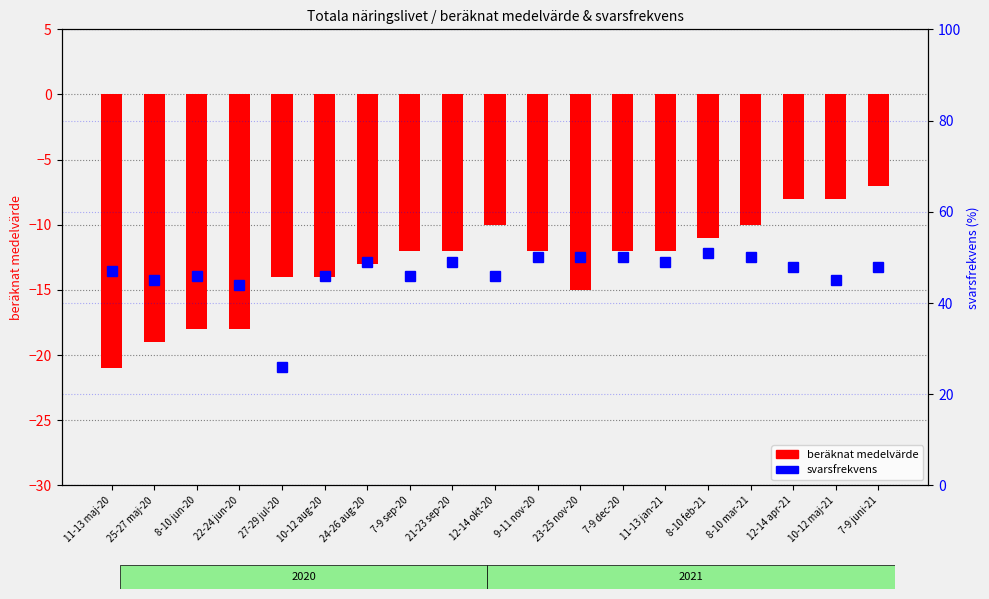

What are all the series names shown in the legend?

beräknat medelvärde, svarsfrekvens